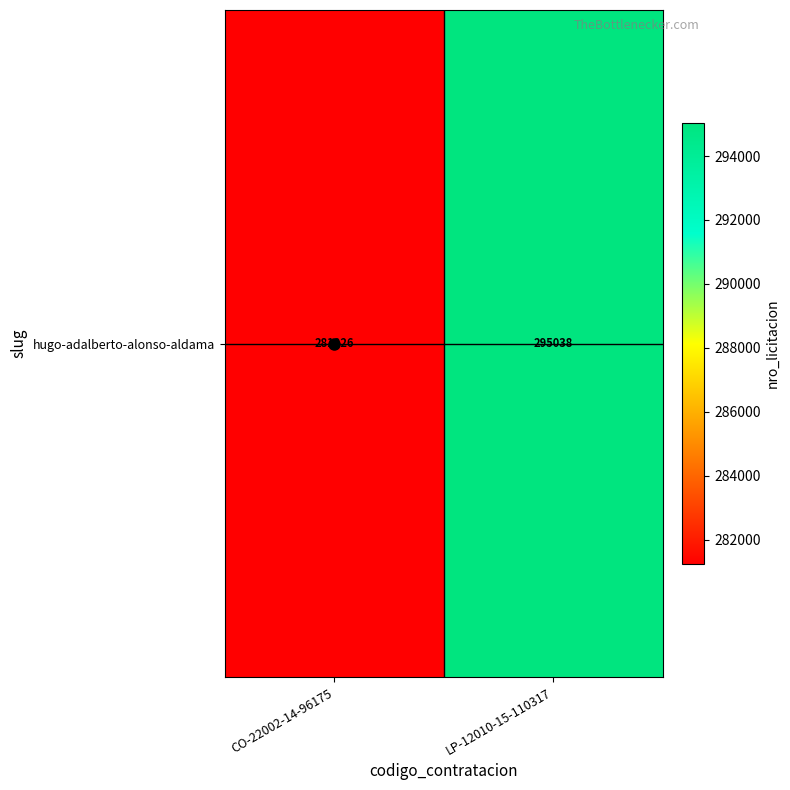

What is the change in value from CO-22002-14-96175 to LP-12010-15-110317?

+13812